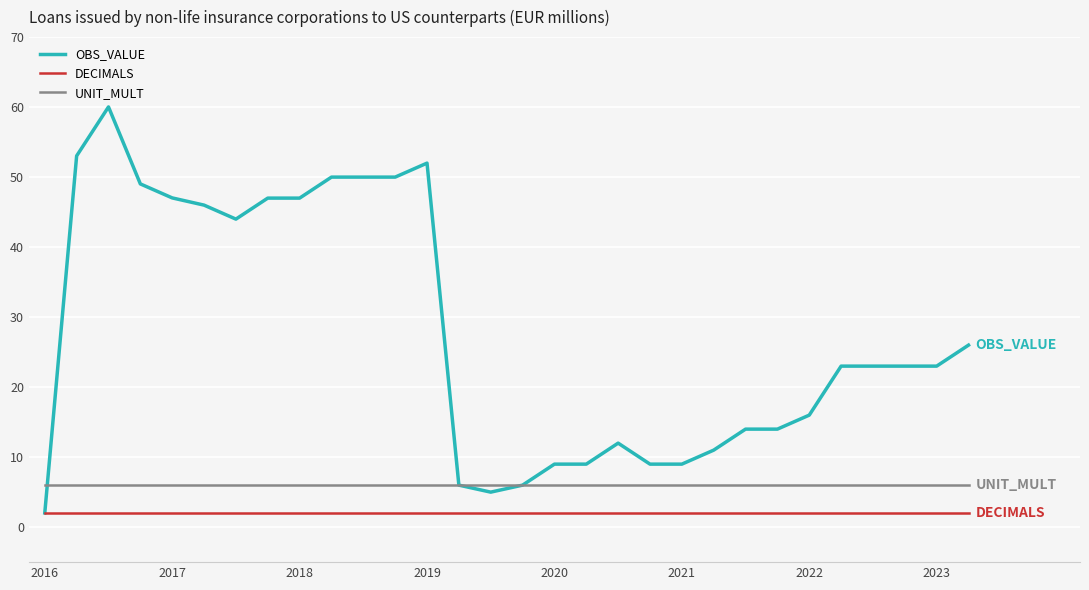

Which series has the largest range (max minus min)?

OBS_VALUE